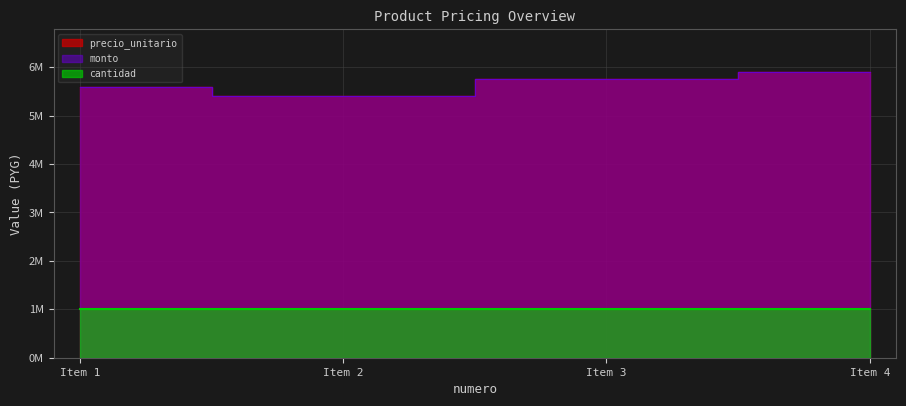

True or false: monto has a value of 5600000 at Item 1.

True